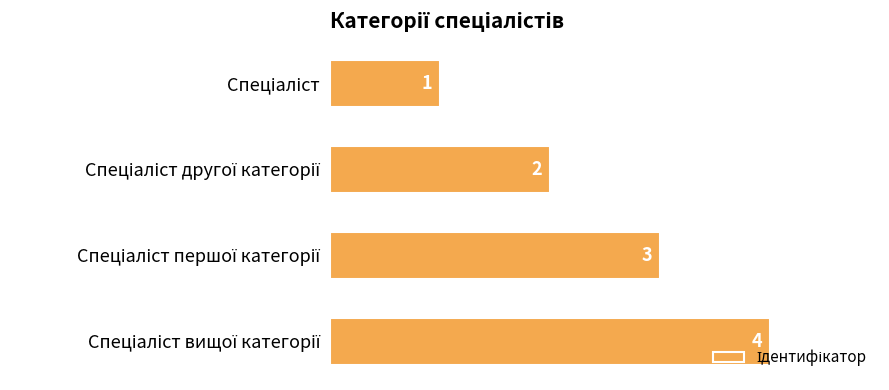

What is the greatest value displayed?

4